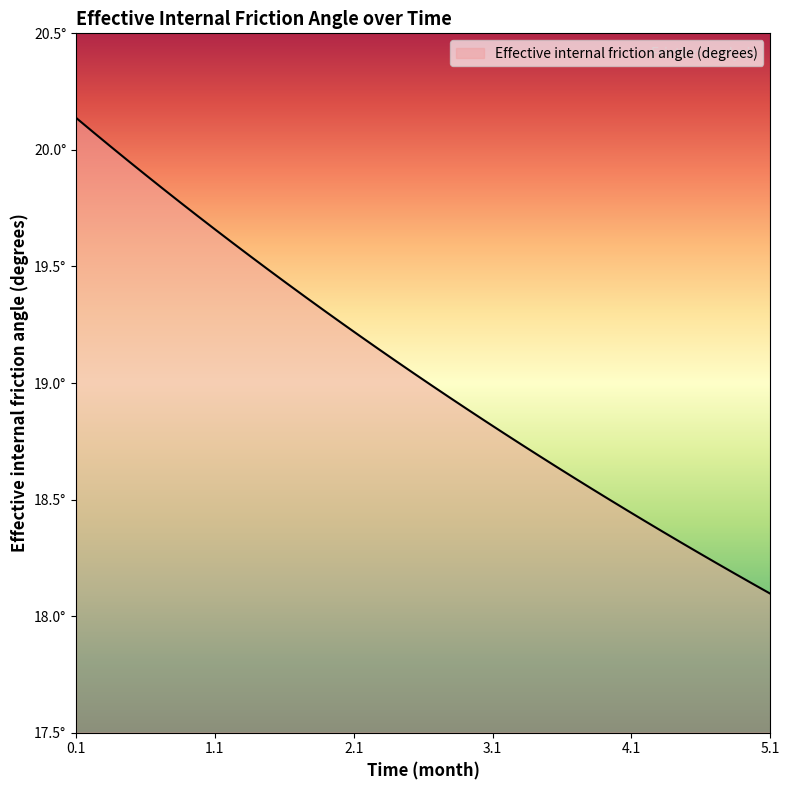

Is this an area chart (filled region under the line)?

Yes